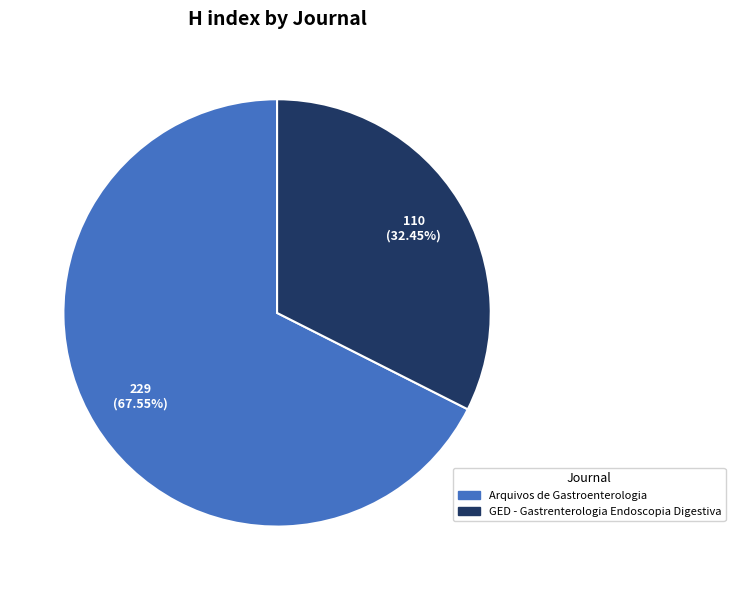

Which category accounts for the majority?

Arquivos de Gastroenterologia